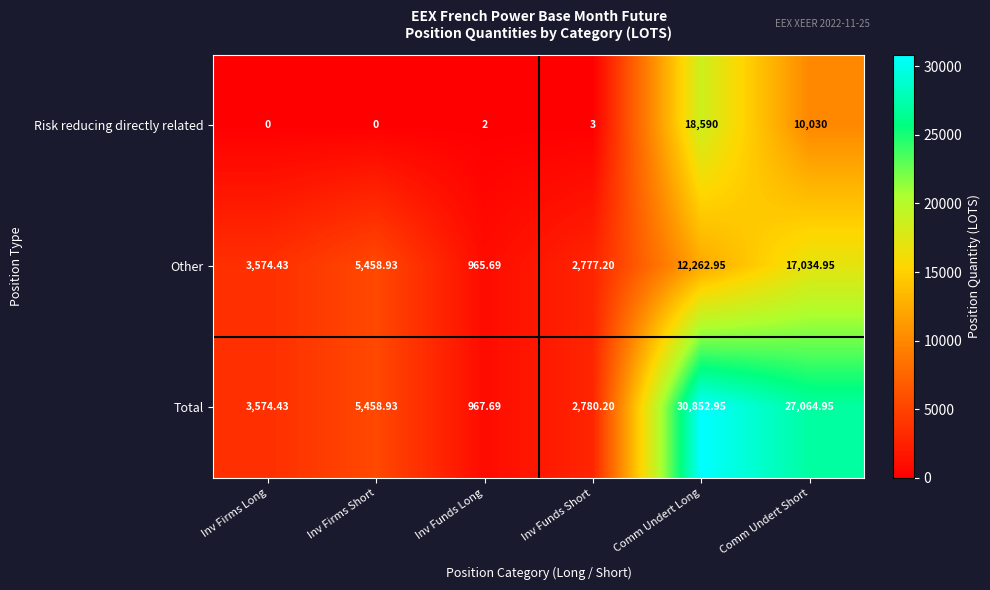

Which label corresponds to the largest value in the chart?

Comm Undert Long